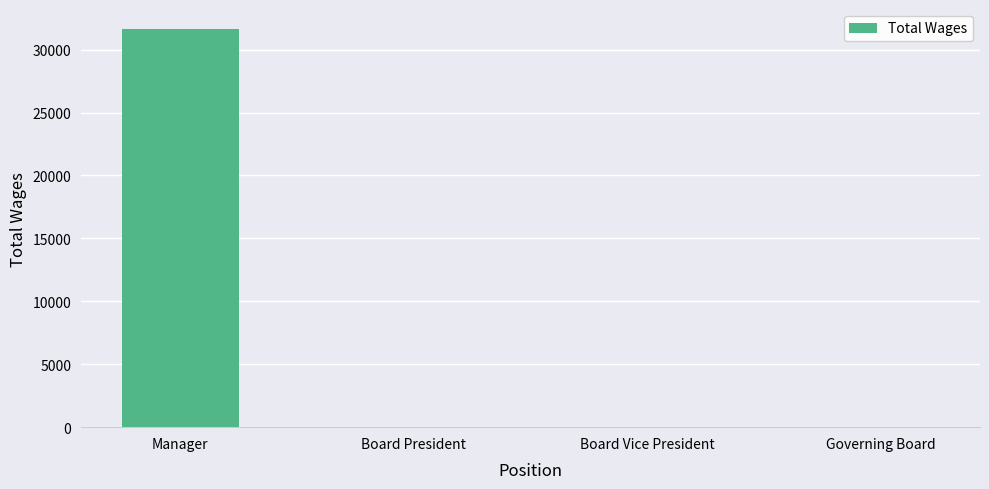

Are the bars horizontal?

No